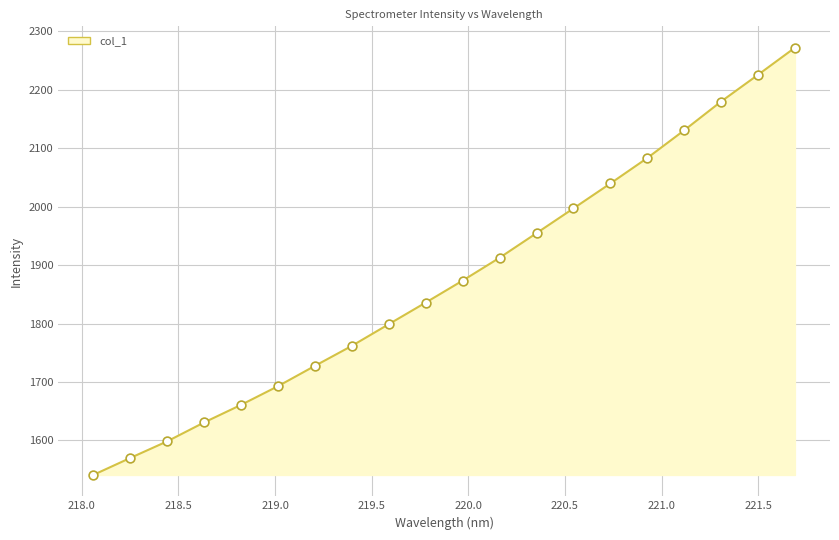

What is the greatest value displayed?

2272.0